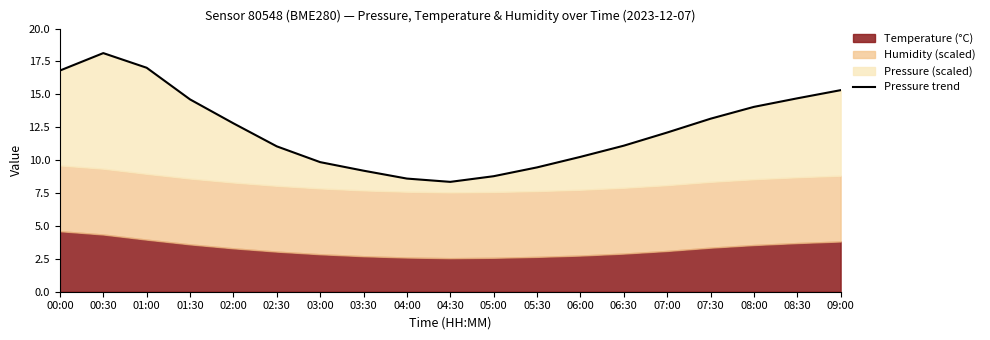

Reading left to right, transcribe all the data shown in this chart.

00:00=16.8	00:30=18.1	01:00=17.0	01:30=14.6	02:00=12.8	02:30=11.1	03:00=9.8	03:30=9.2	04:00=8.6	04:30=8.3	05:00=8.8	05:30=9.5	06:00=10.2	06:30=11.1	07:00=12.1	07:30=13.1	08:00=14.1	08:30=14.7	09:00=15.3